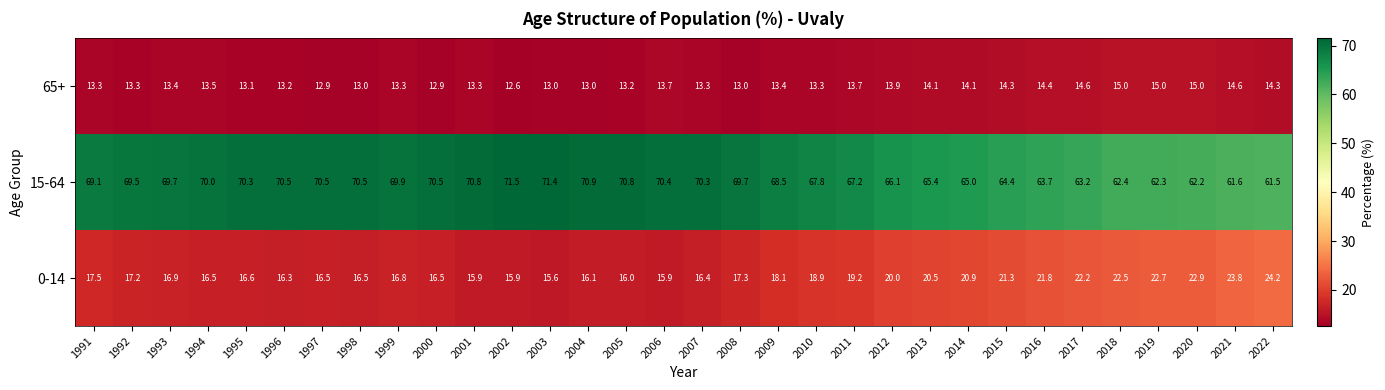

List the series in order of their peak value, lowest first.

65+, 0-14, 15-64